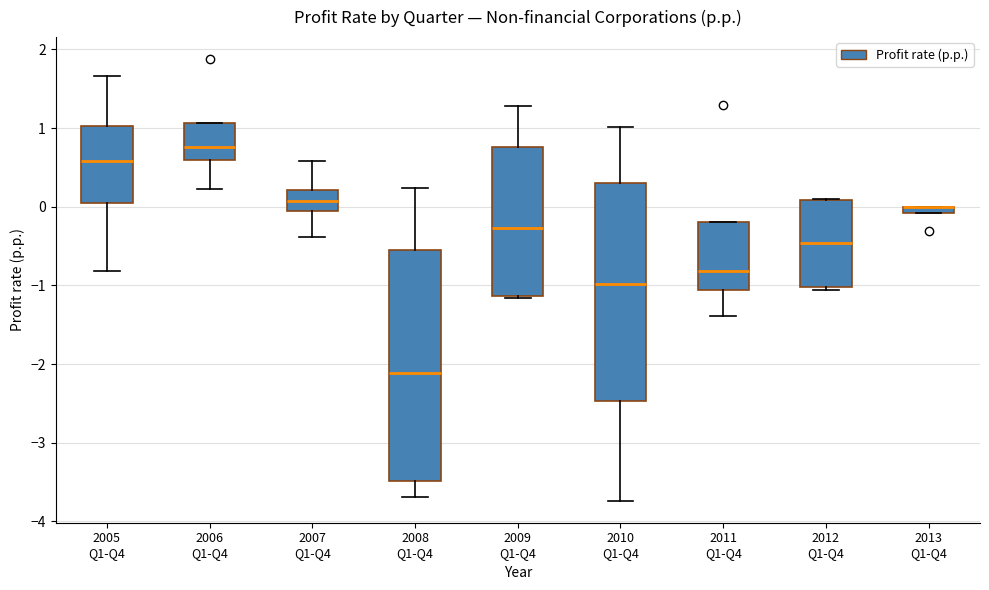

Comparing the boxes themselves (not the whiskers), which one is the tallest?

2008 Q1-Q4